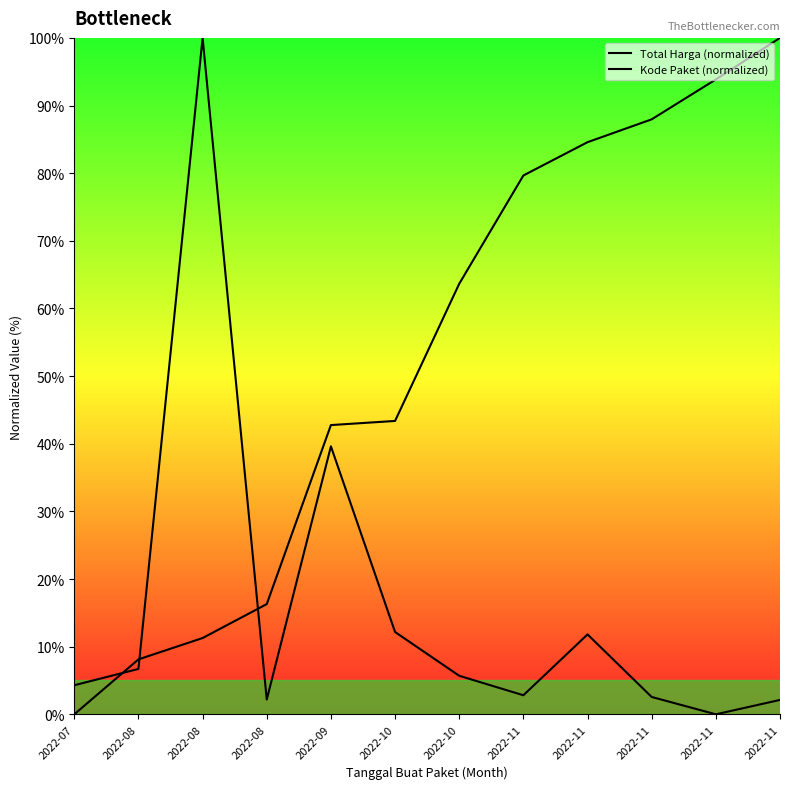

Reading left to right, transcribe all the data shown in this chart.

Total Harga (normalized): 4.3	6.7	100.0	2.2	39.6	12.2	5.7	2.8	11.8	2.6	0.0	2.1
Kode Paket (normalized): 0.0	8.1	11.3	16.3	42.8	43.4	63.6	79.7	84.6	88.0	93.9	100.0